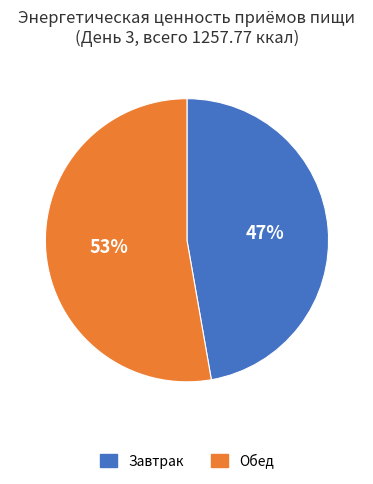

Count the number of slices in the pie.

2